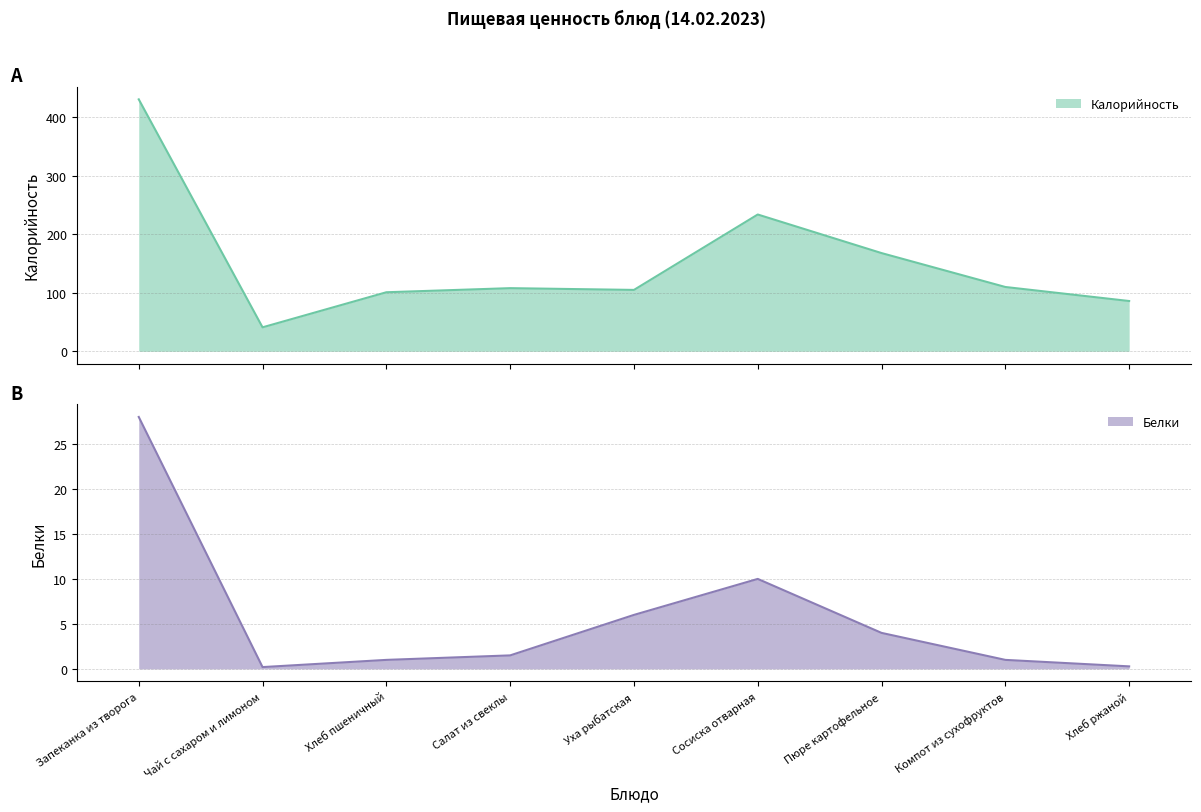

How many values in the Белки series are below 1?

2